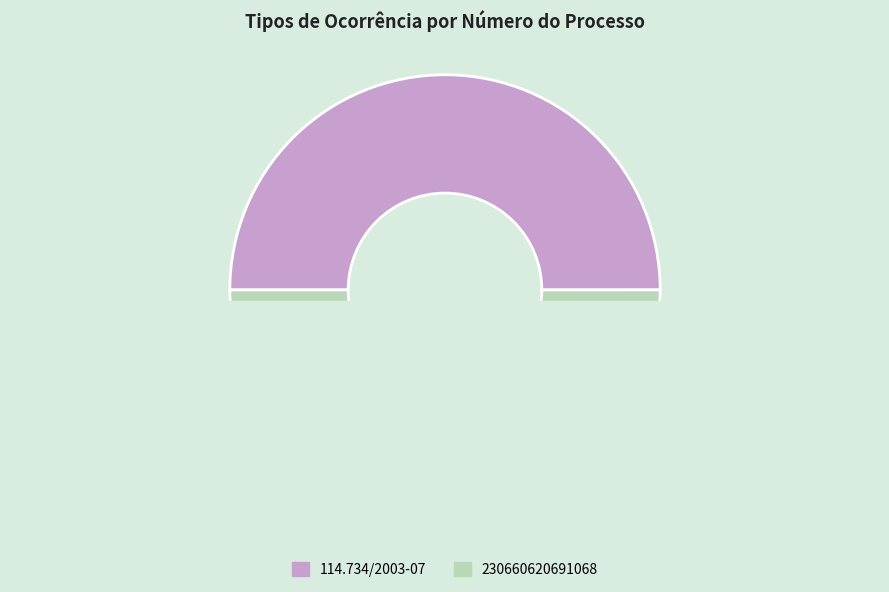

Count the number of slices in the pie.

2